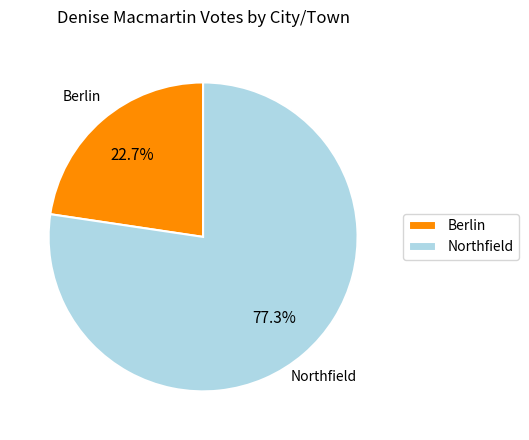

What percentage do Berlin and Northfield together represent?

100.0%